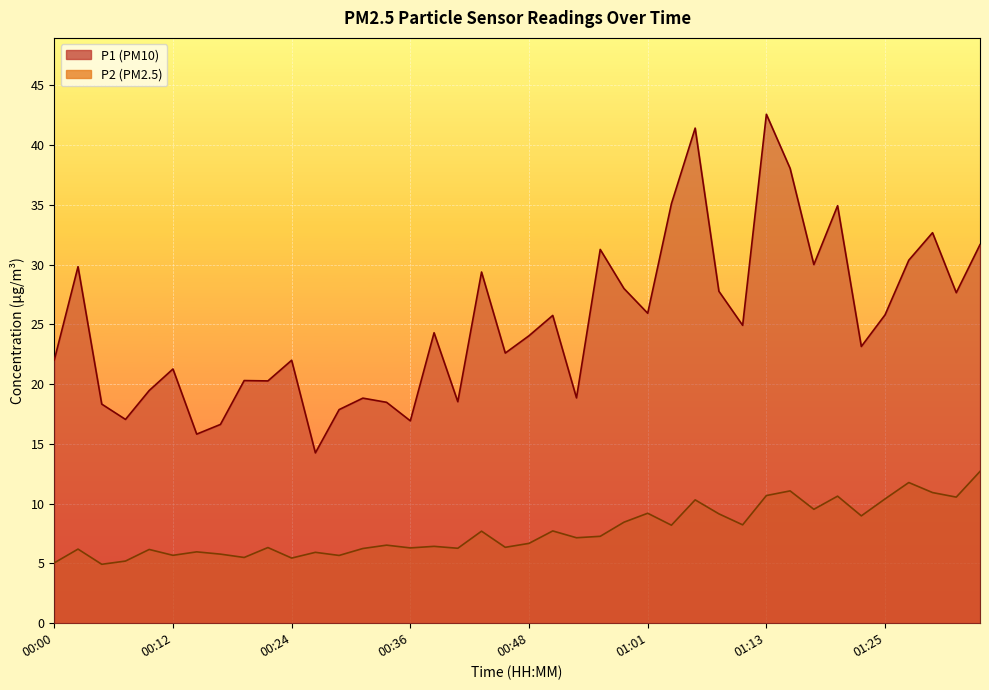

What is the smallest value displayed?

4.9